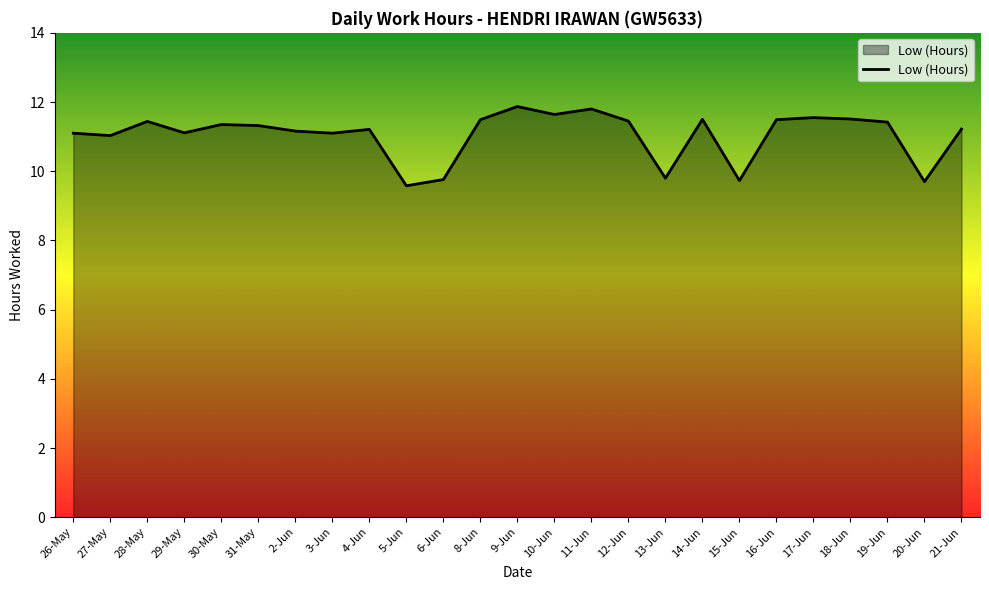

Between 11-Jun and 15-Jun, which is larger?

11-Jun